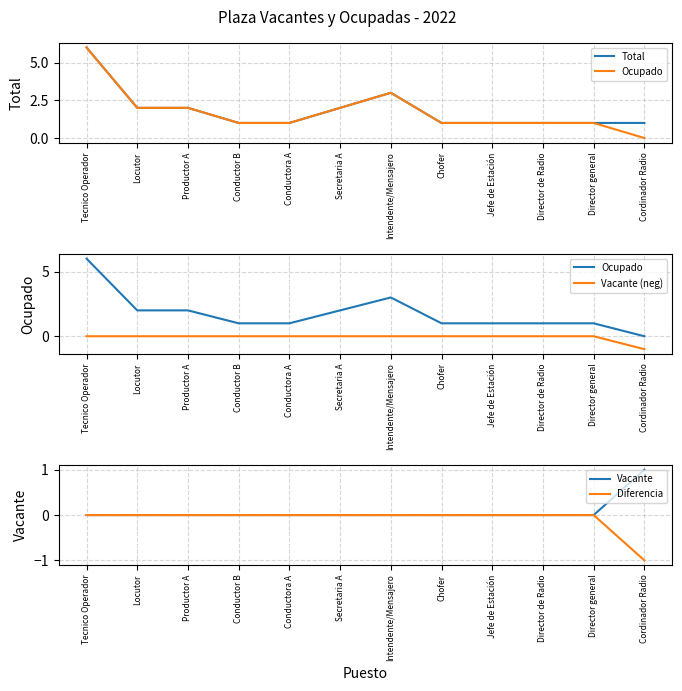

How many values in the Diferencia series are below 0?

1